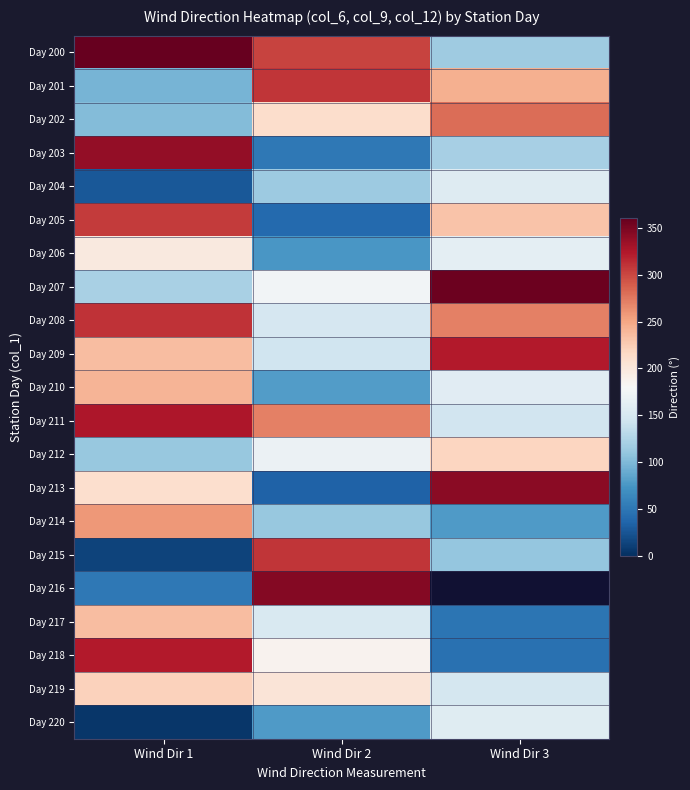

What is the minimum value shown in the chart?

5.0